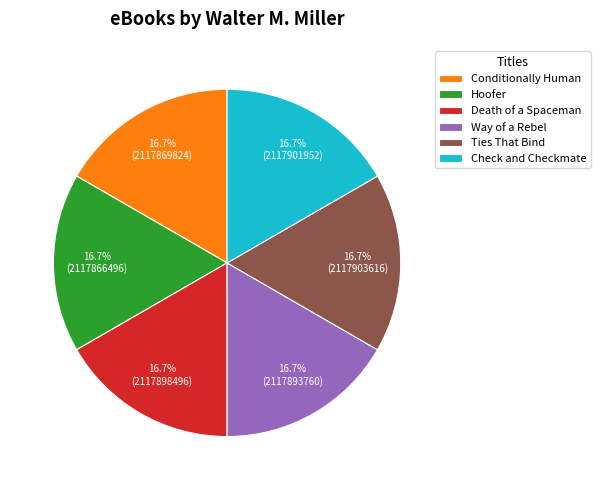

What is the total percentage of Way of a Rebel and Hoofer?

33.3%